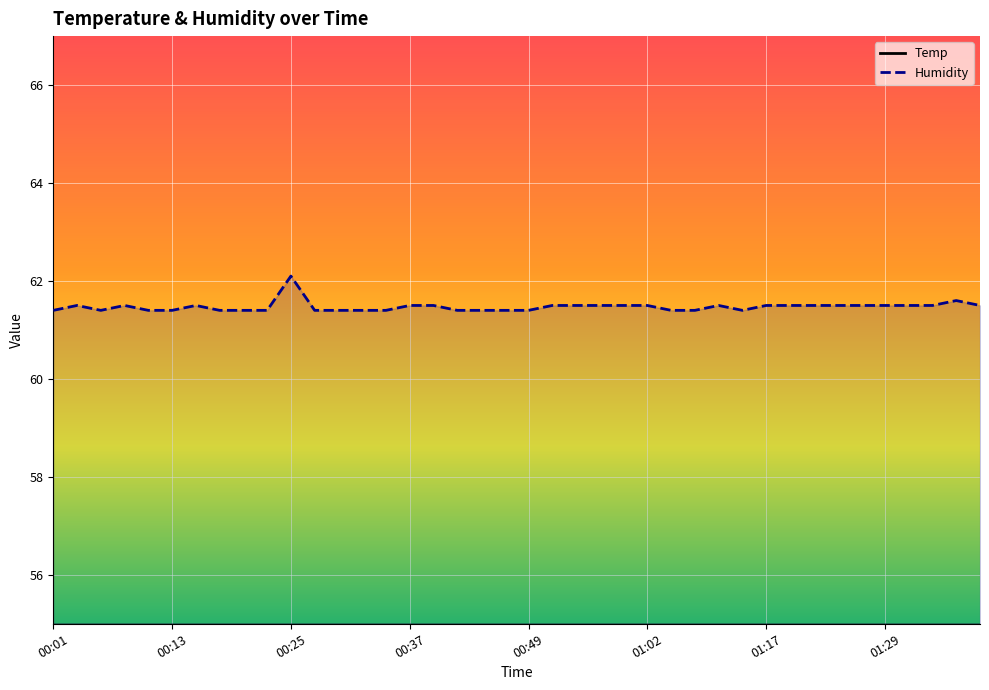

At which category is the sum across all series the highest?

00:25